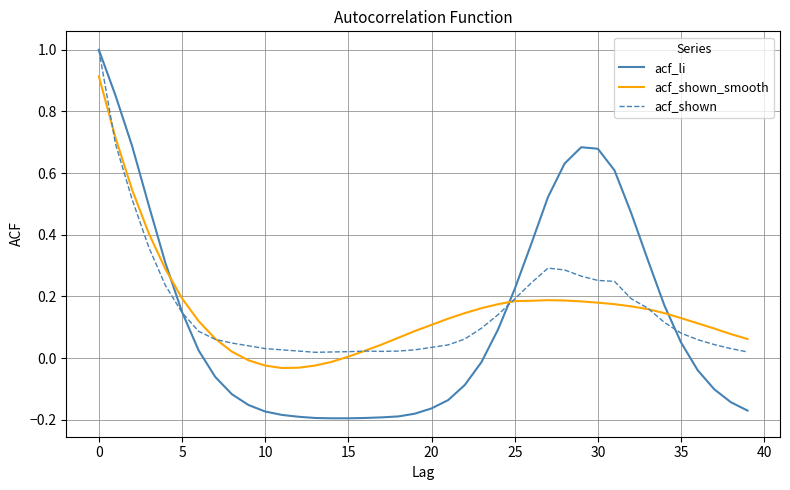

Which series has the largest range (max minus min)?

acf_li